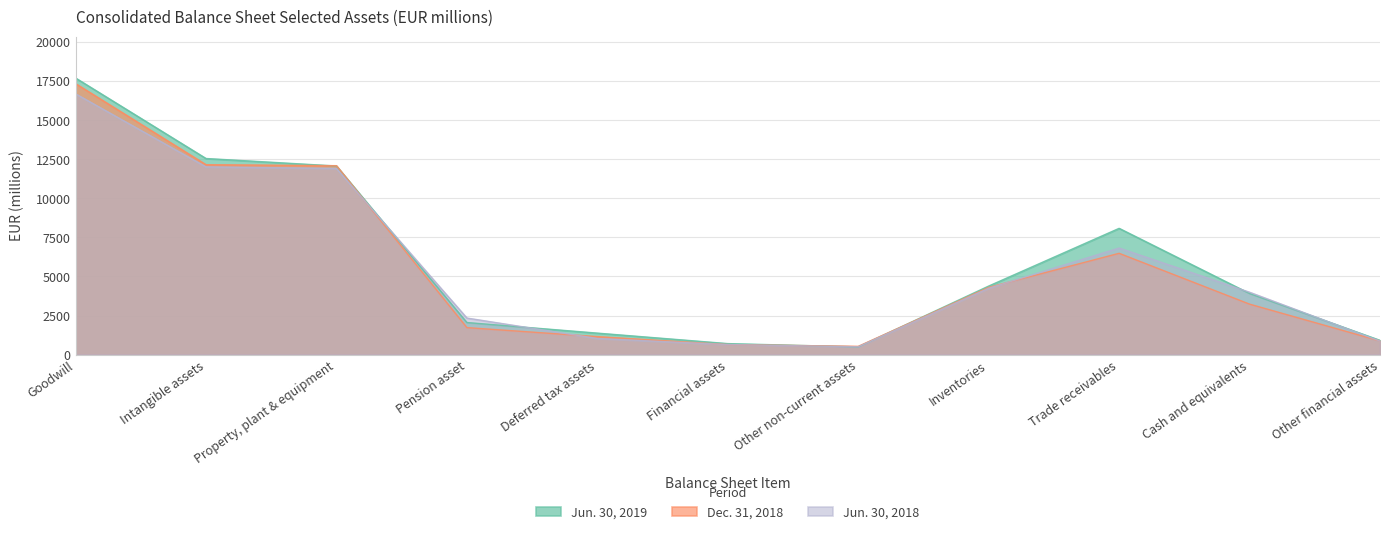

Where does the Jun. 30, 2018 series first go above 3991?

Goodwill